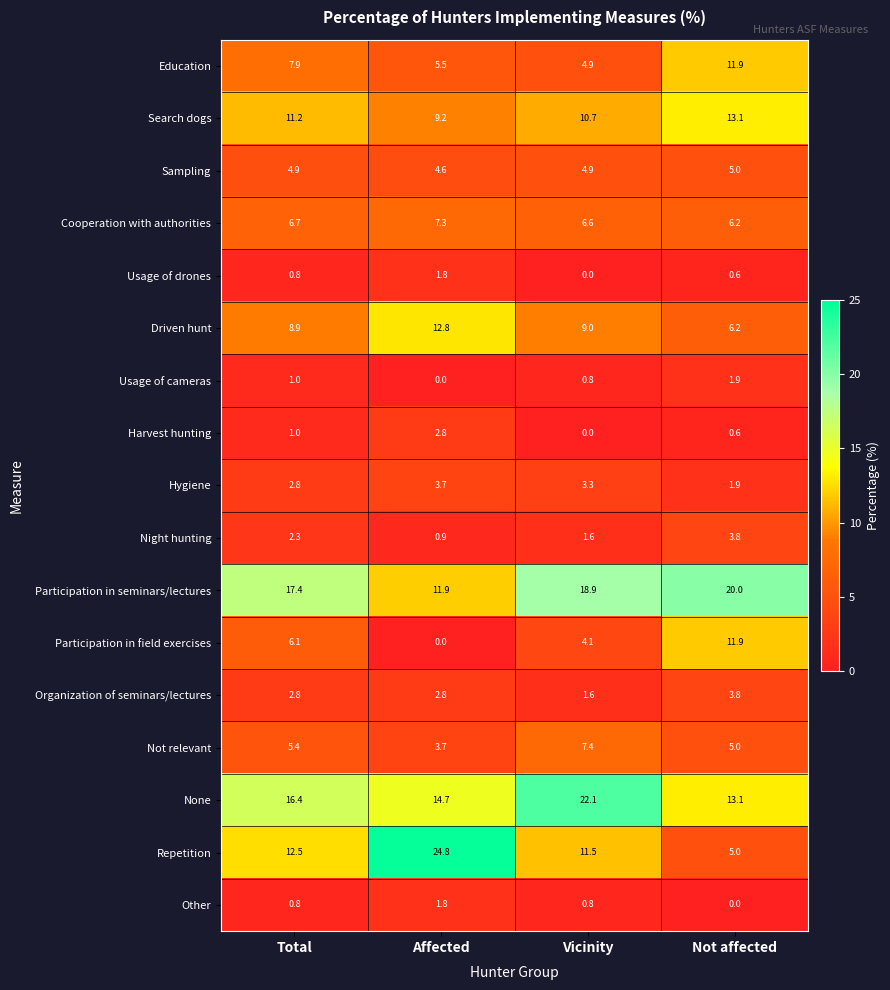

List the labels in order of Participation in field exercises value, largest first.

Not affected, Total, Vicinity, Affected